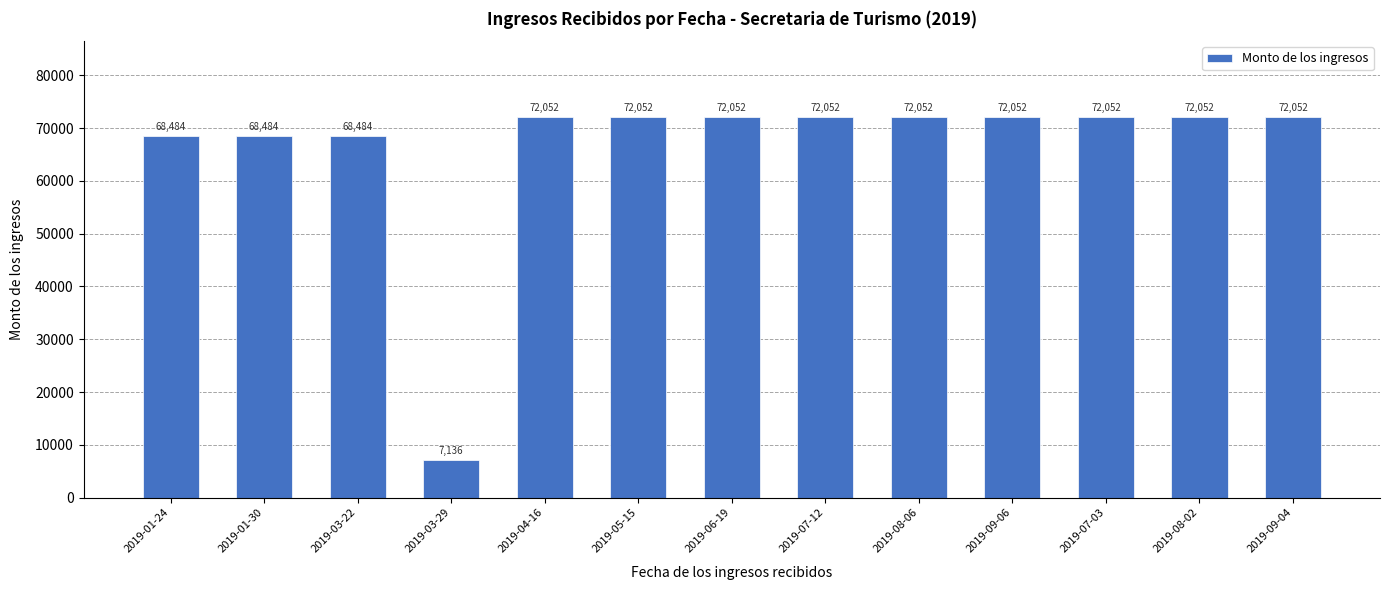

Is it true that the value at 2019-05-15 is 72052?

True